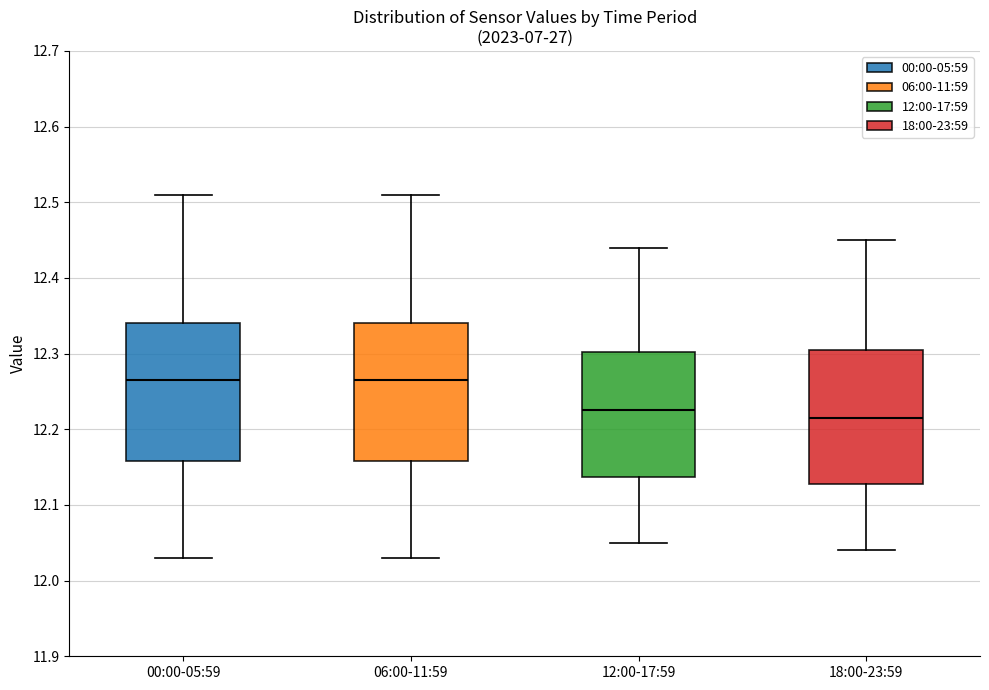

Where is the lower edge of the box for 00:00-05:59 on the y-axis? The values are not printed on the chart, so give them approximately, as read against the axis.

12.16